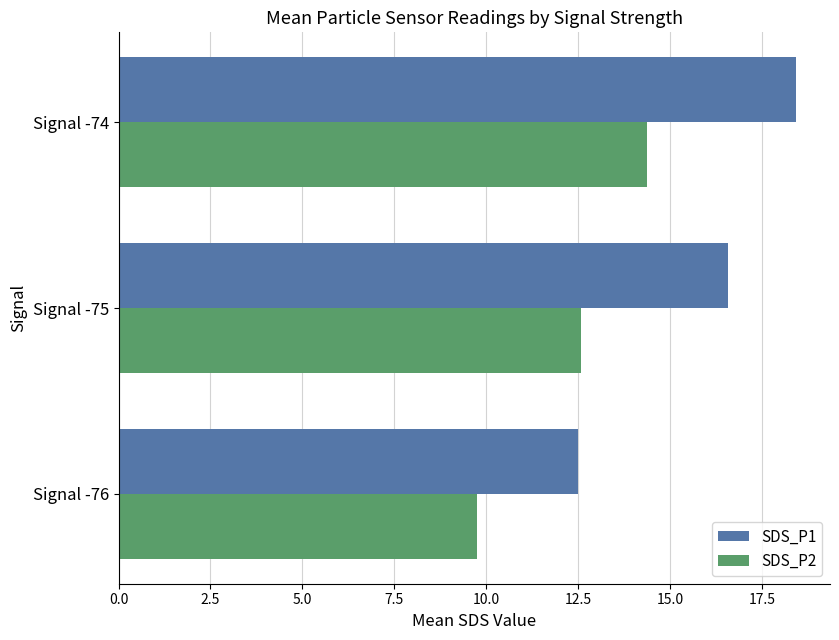

List the series in order of their peak value, highest first.

SDS_P1, SDS_P2